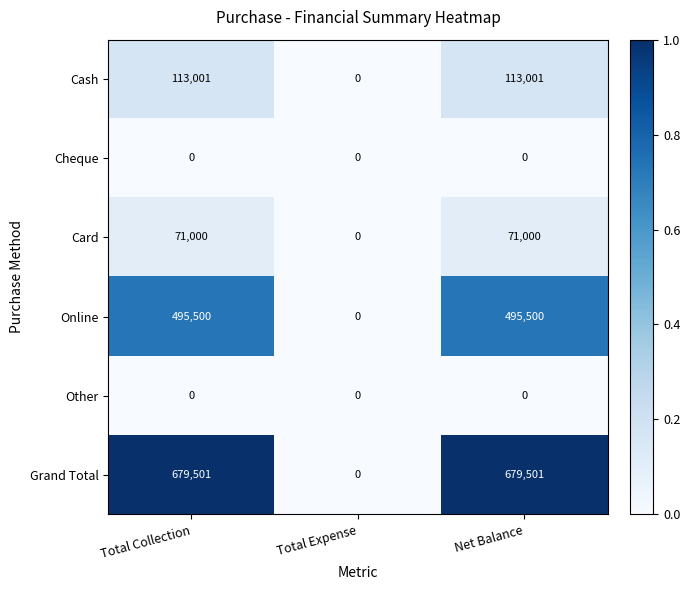

Reading left to right, list all the values displayed in this chart.

Cash: 113001	0	113001
Cheque: 0	0	0
Card: 71000	0	71000
Online: 495500	0	495500
Other: 0	0	0
Grand Total: 679501	0	679501